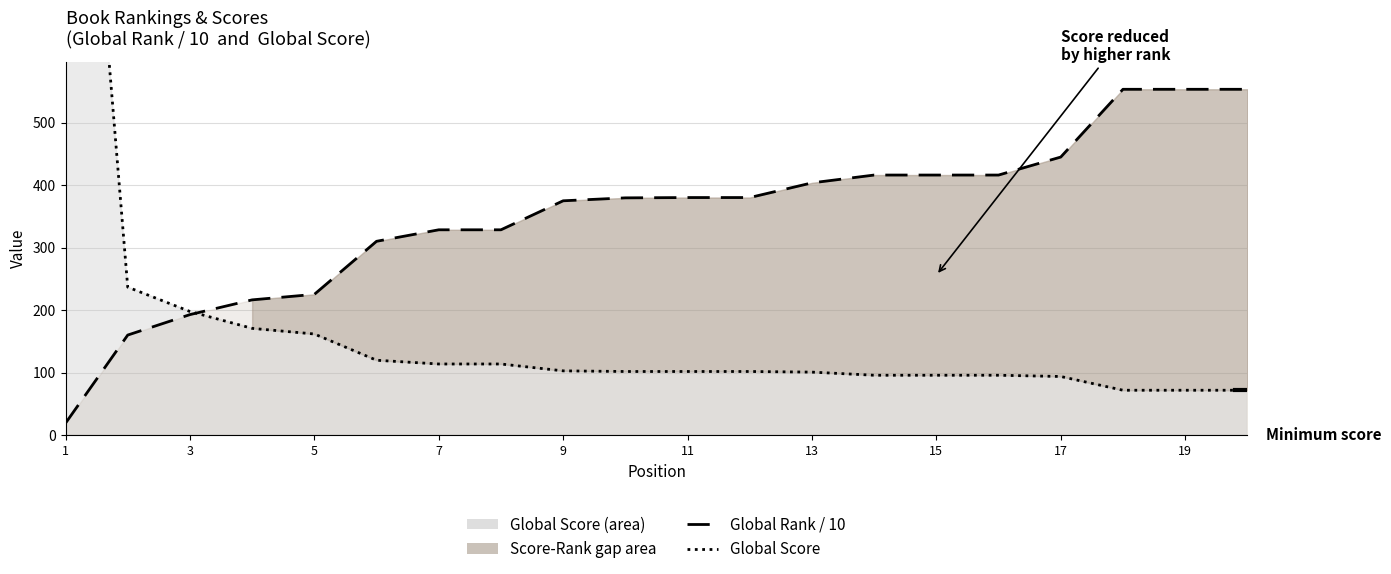

List the series in order of their peak value, highest first.

Global Score, Global Rank / 10